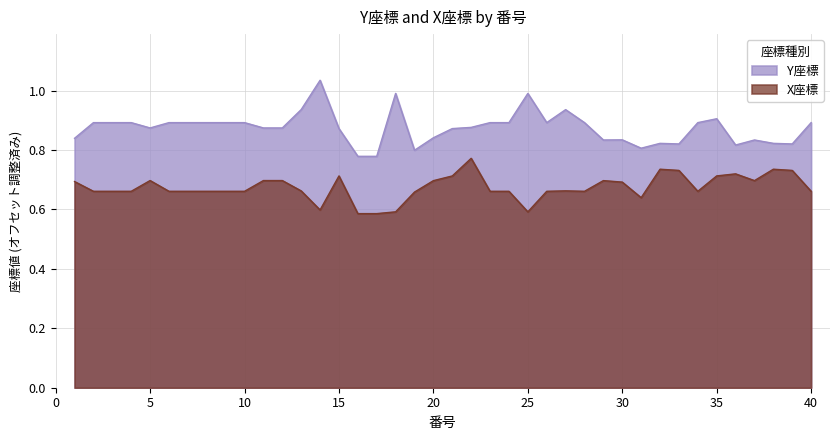

At which label does X座標 reach its peak?

22